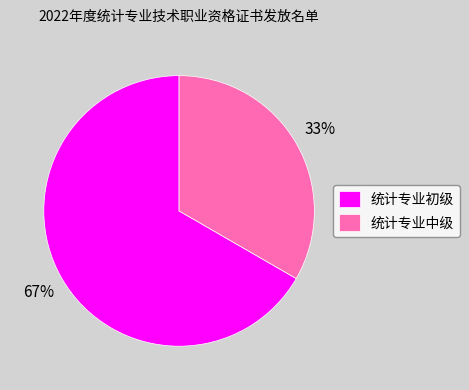

How many segments does this pie chart have?

2